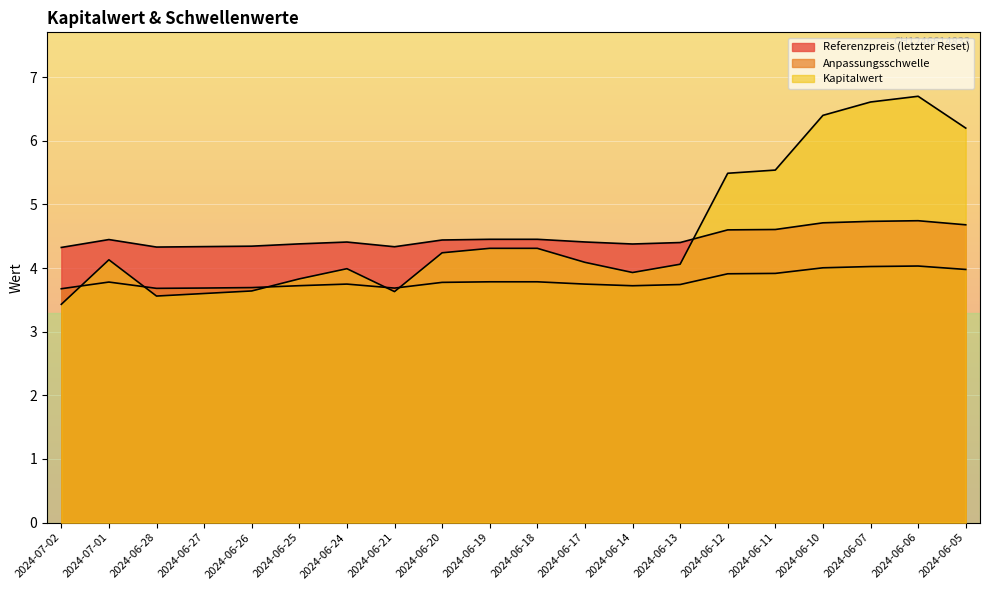

How many interior local valleys does the Anpassungsschwelle series have?

3